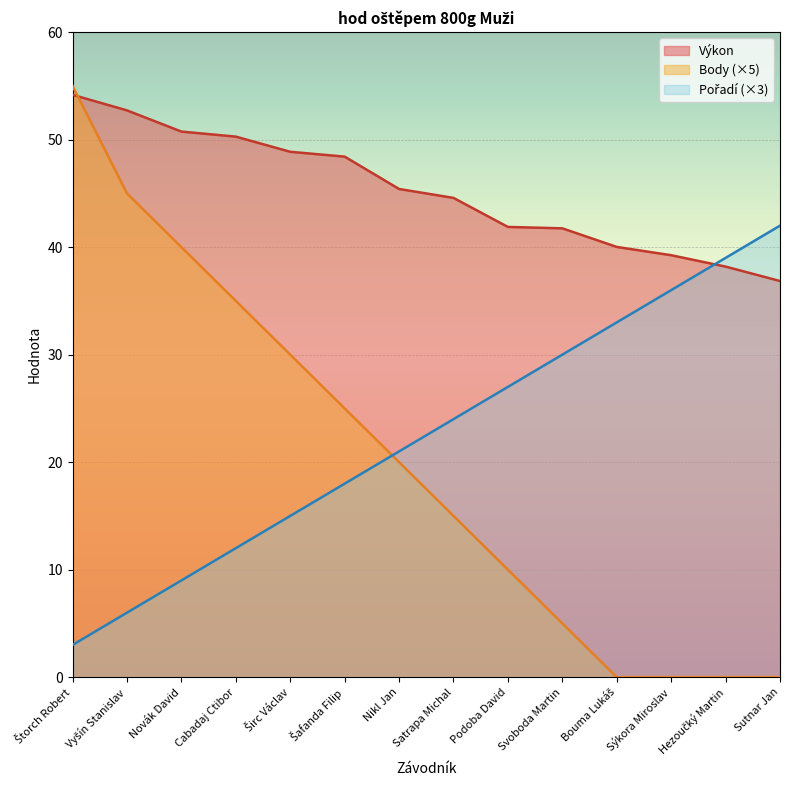

What is the spread (max minus min) of values at Cabadaj Ctibor?

38.3